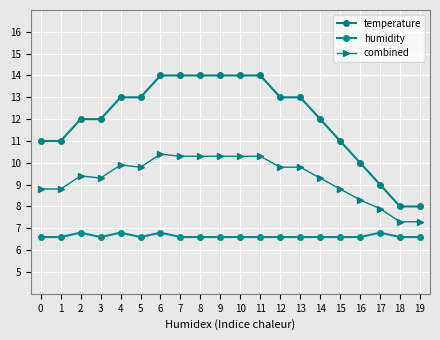

Which series has the largest total across all categories?

temperature